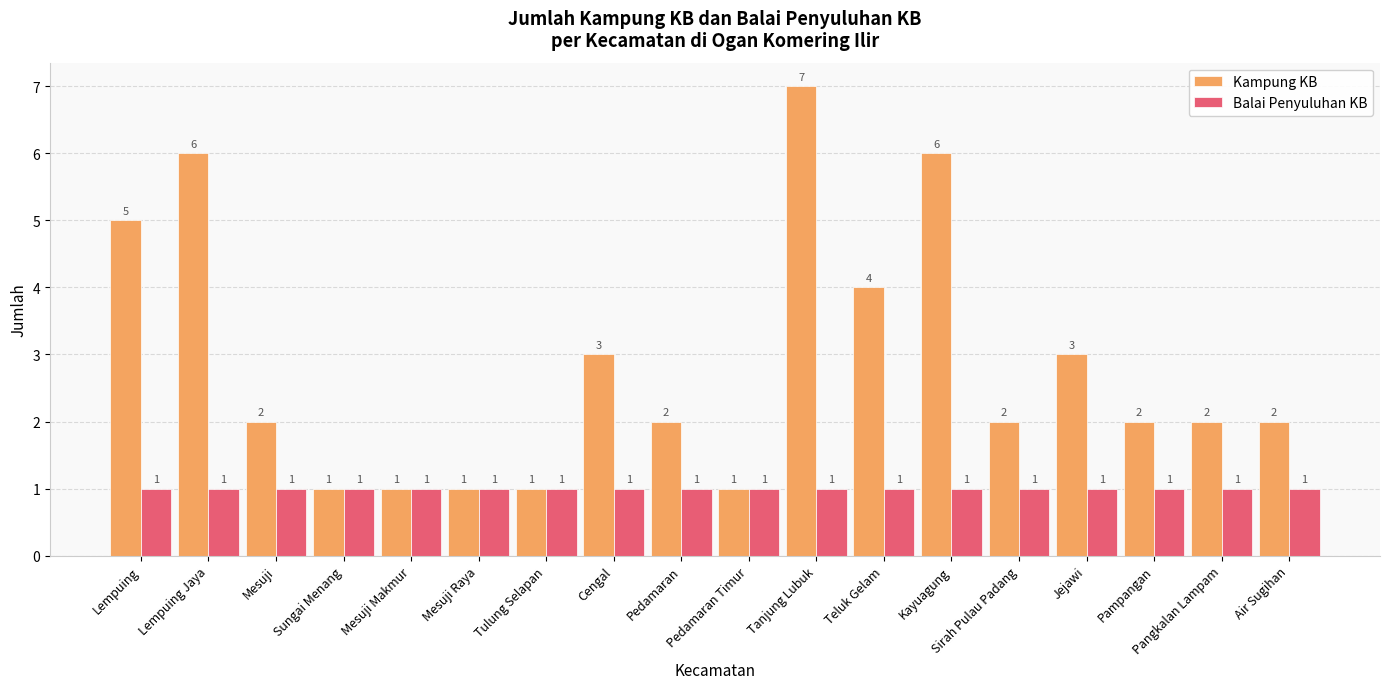

Rank the series at Kayuagung from lowest to highest value.

Balai Penyuluhan KB, Kampung KB